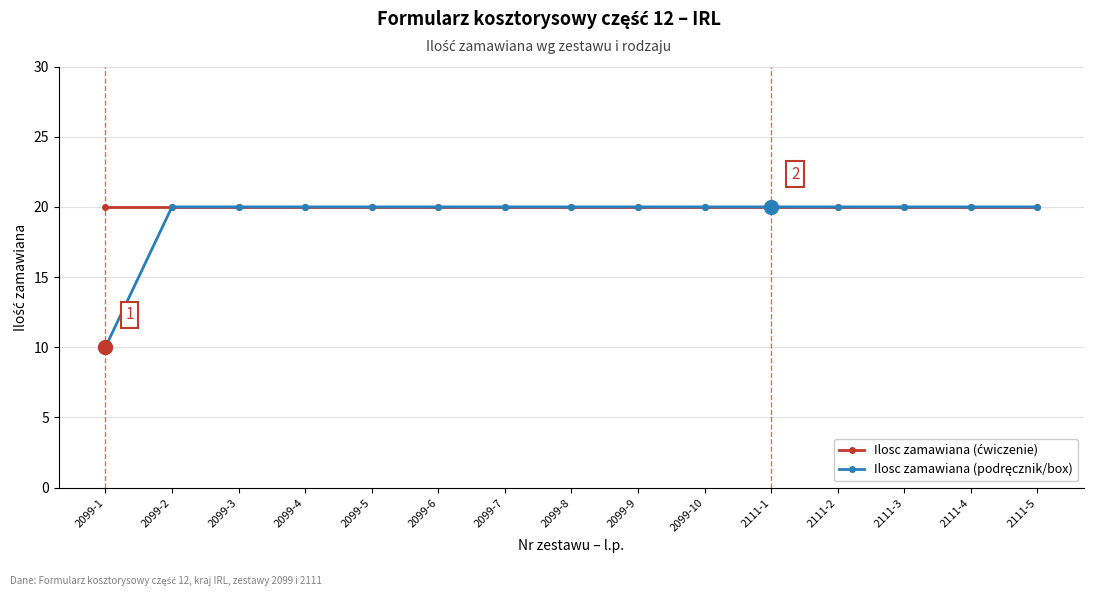

How many distinct data groups are displayed?

2